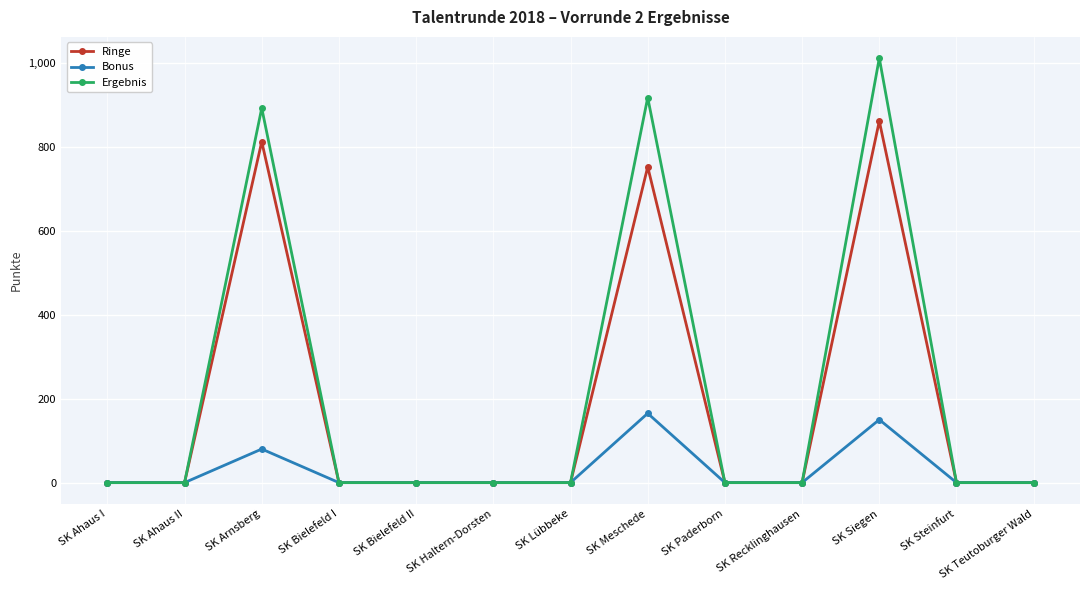

What position from the left is SK Lübbeke?

7